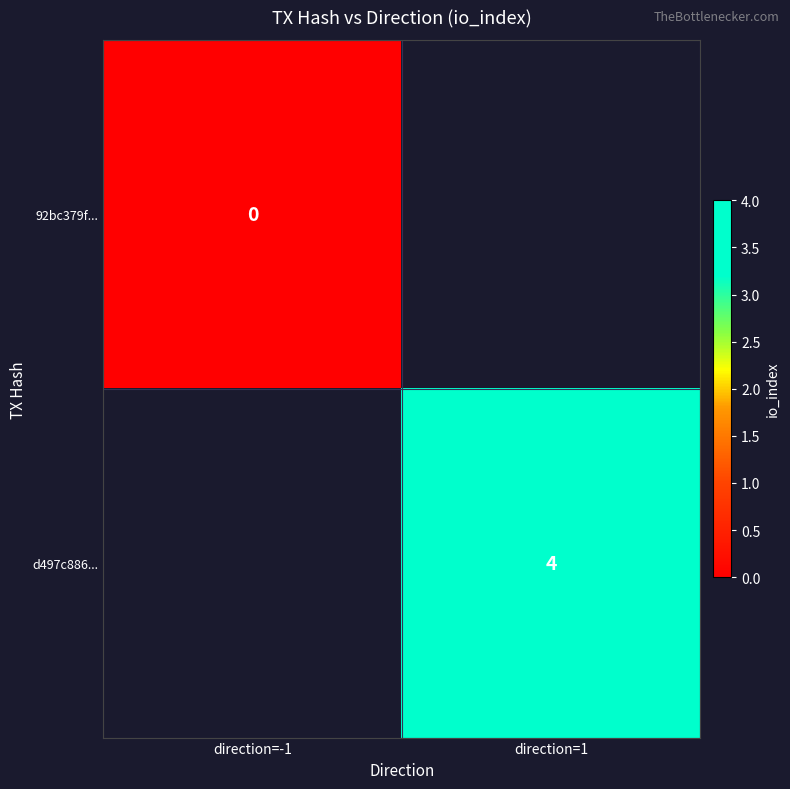

Is the value of 92bc379f... at direction=-1 greater than the value of d497c886... at direction=1?

No